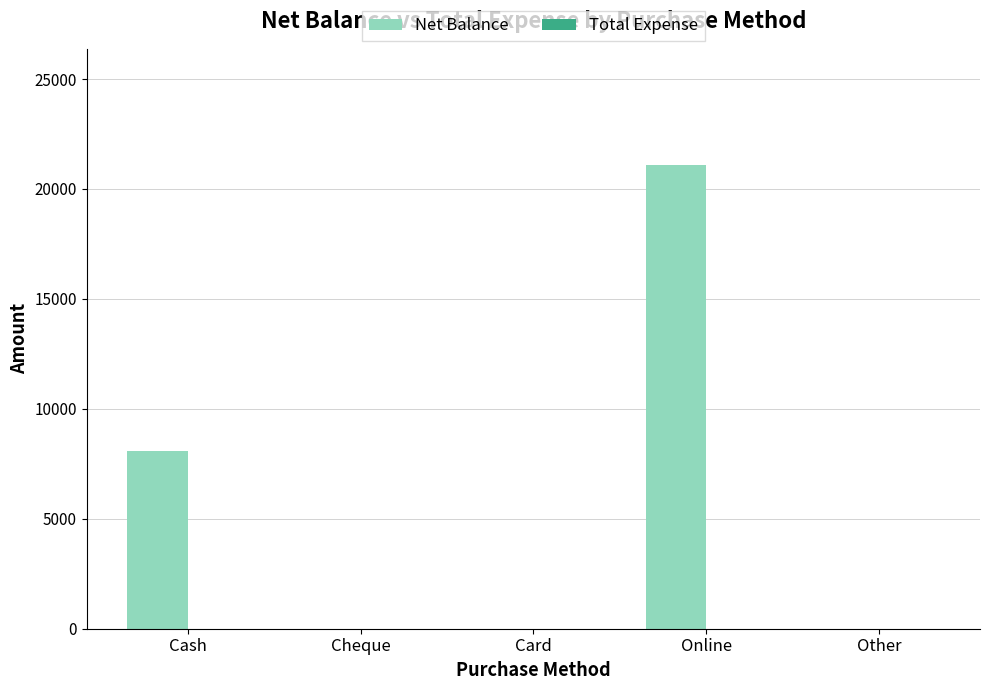

Reading right to left, list all the values displayed in this chart.

Other=0	Online=21100	Card=0	Cheque=0	Cash=8100